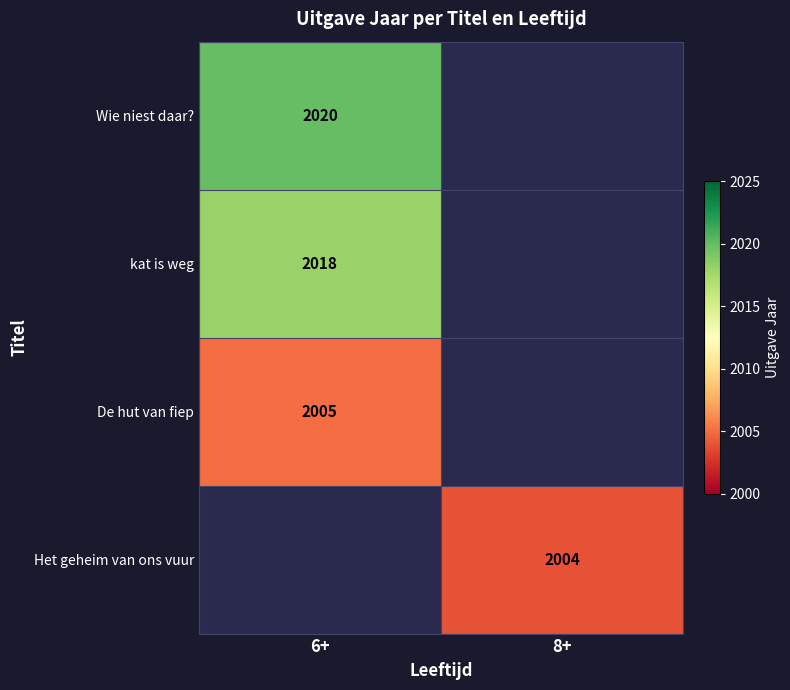

At which category does the chart reach its minimum across all series?

8+